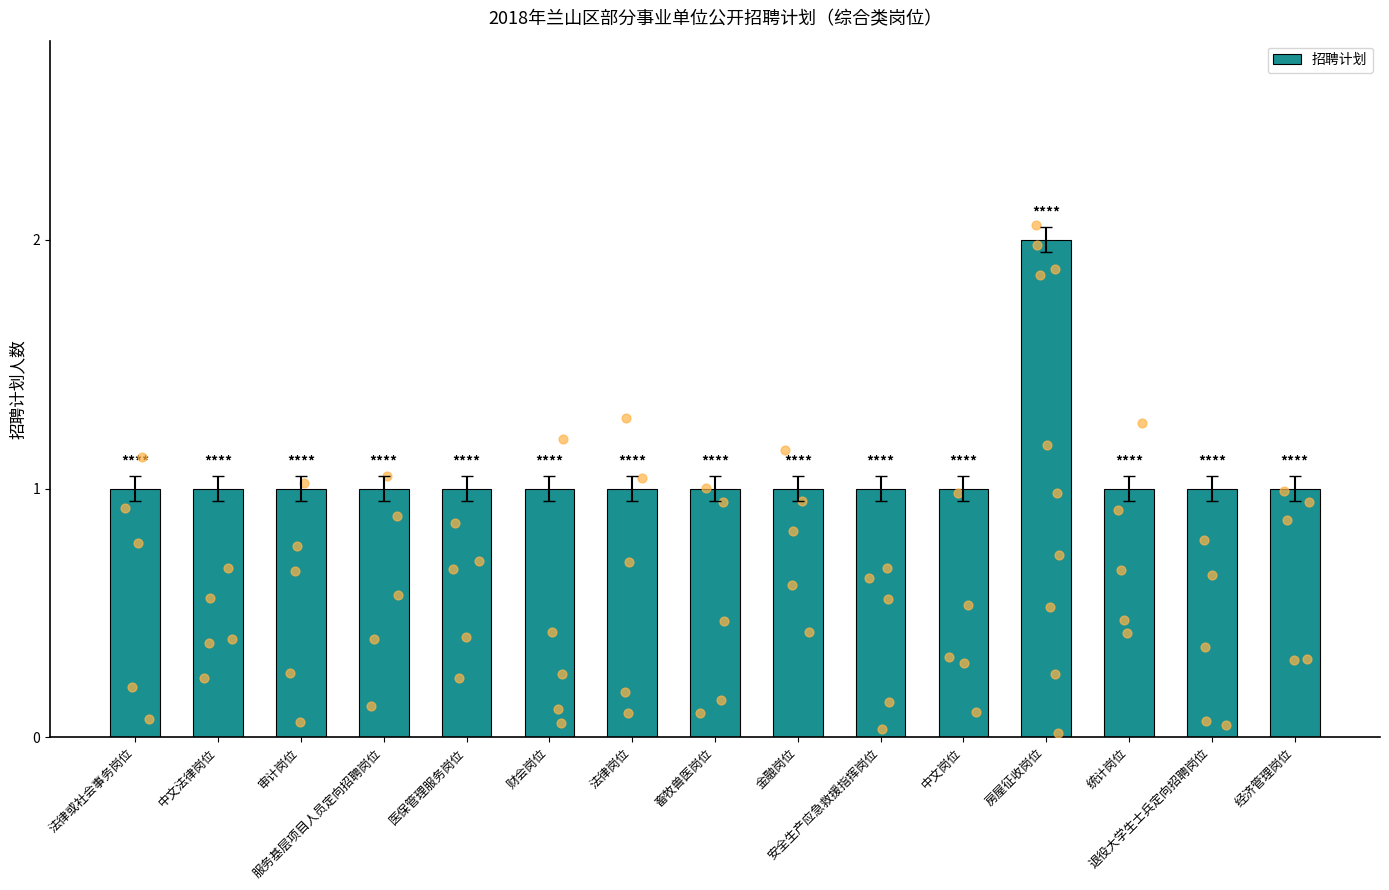

Between 统计岗位 and 金融岗位, which is larger?

统计岗位